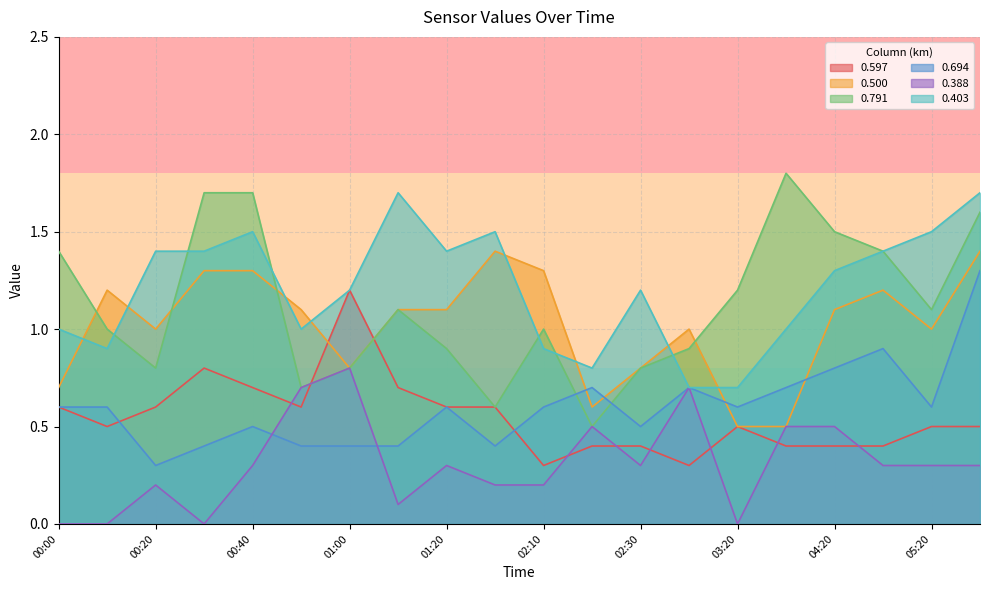

Rank the series at 01:30 from highest to lowest value.

0.403, 0.500, 0.597, 0.791, 0.694, 0.388